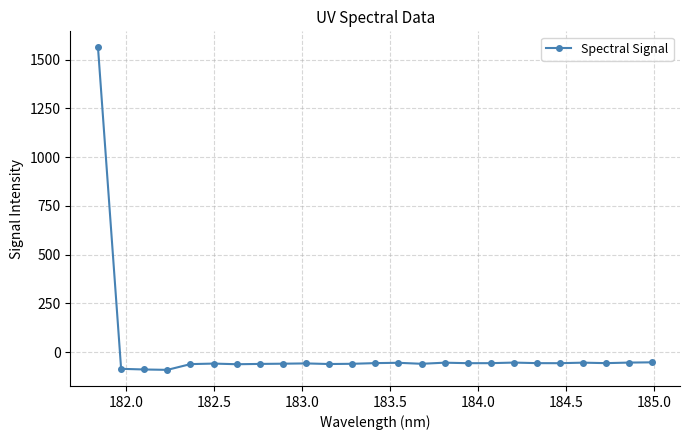

What is the value of the 22nd point from the left?

-54.3